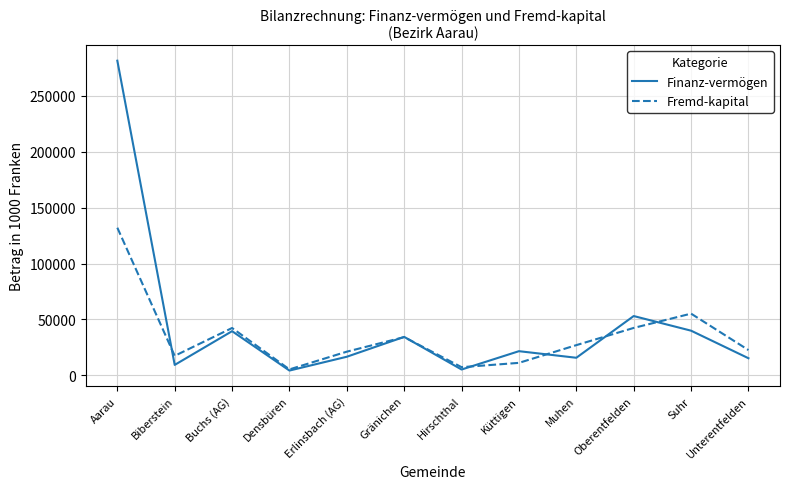

At how many categories does at least one series exceed 24943?

6